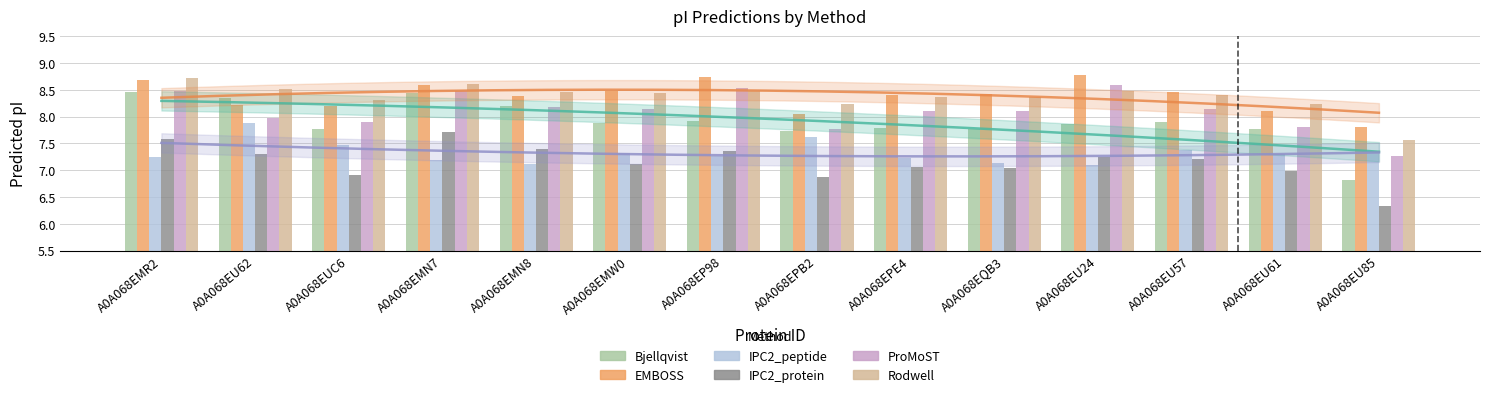

How many bars are there in each group?

6